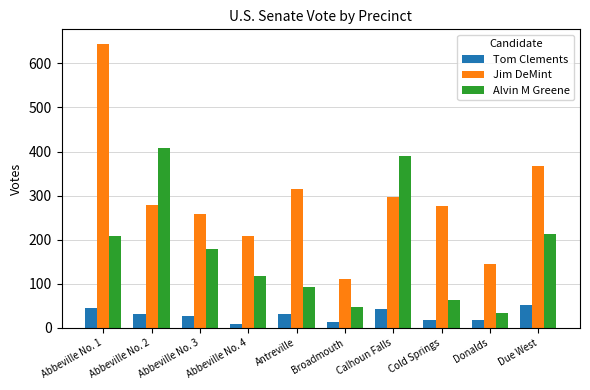

Are the bars grouped side by side (vs. stacked)?

Yes